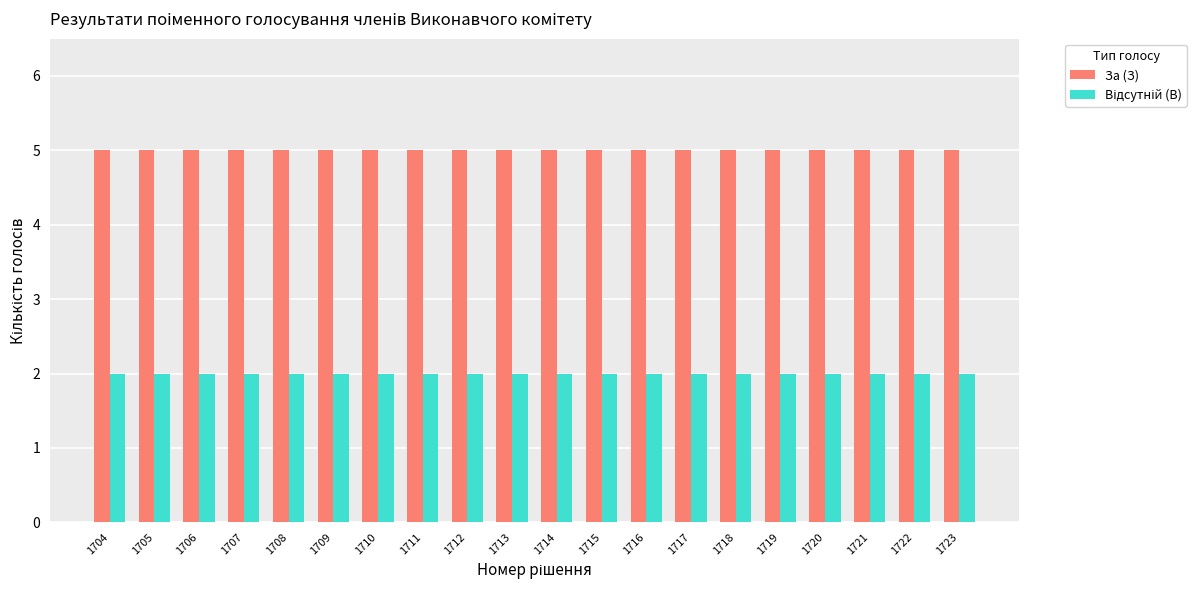

Which series has the largest total across all categories?

За (З)